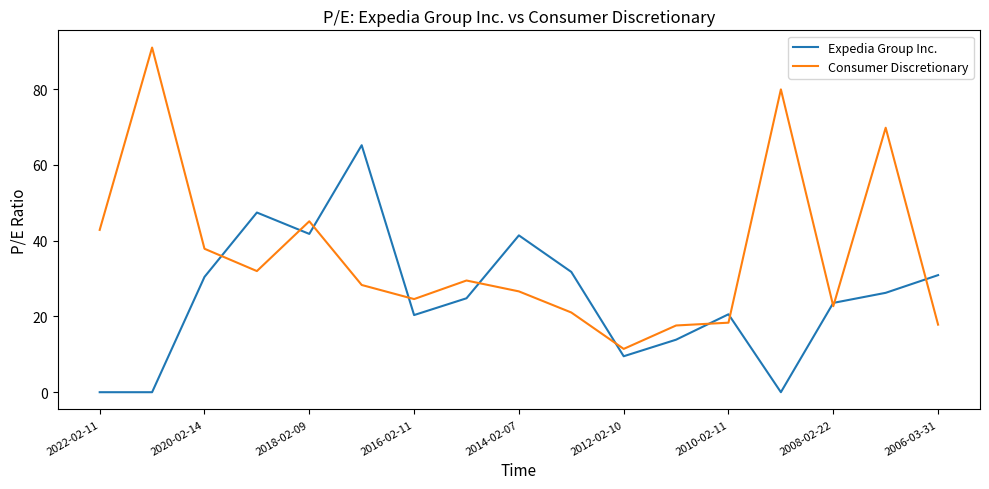

Which series has the largest total across all categories?

Consumer Discretionary